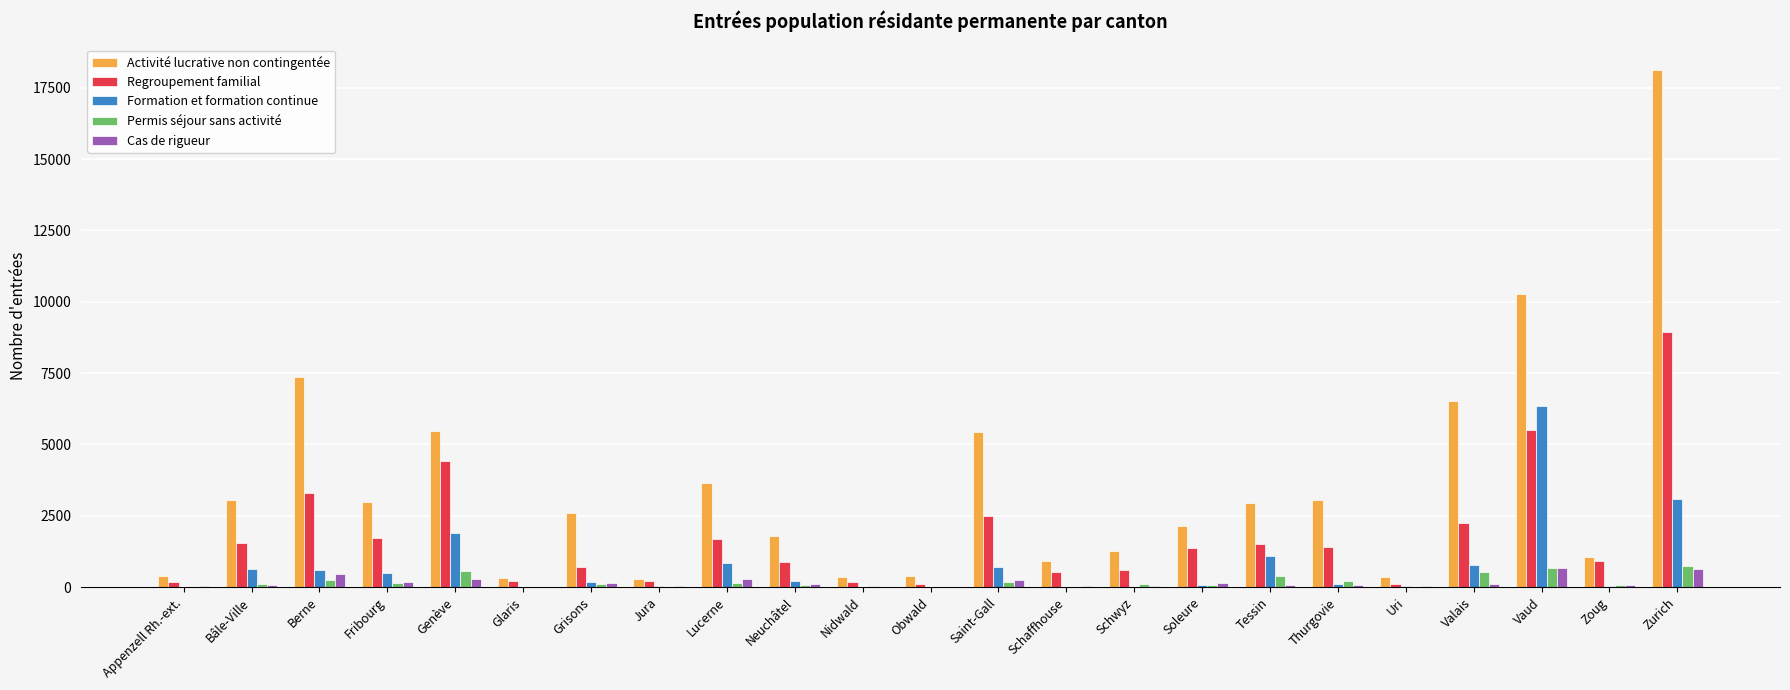

Which label corresponds to the largest value in the chart?

Zurich